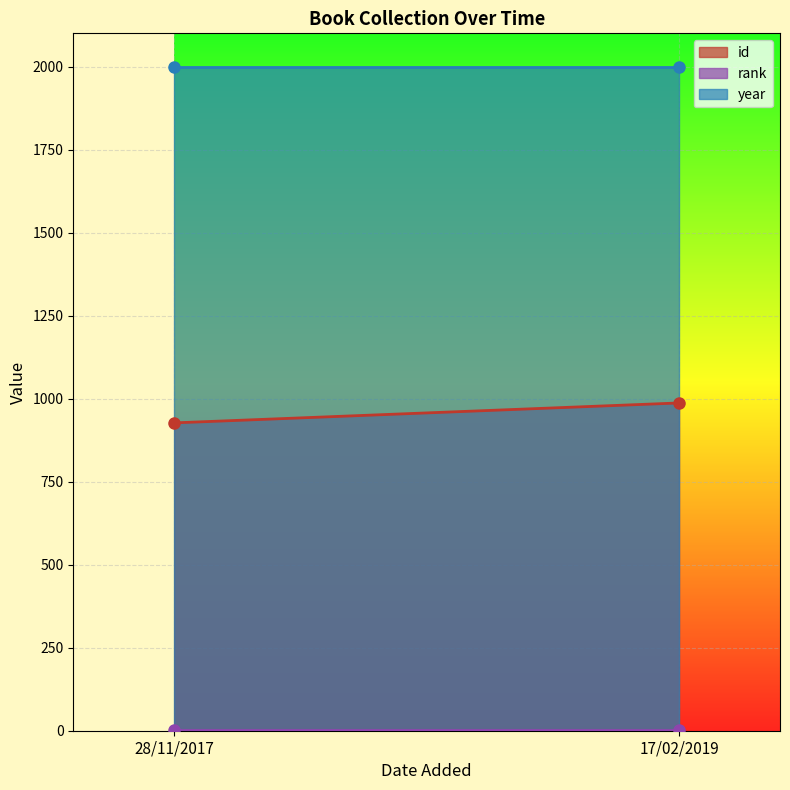

At which label is id closest to 957?

28/11/2017